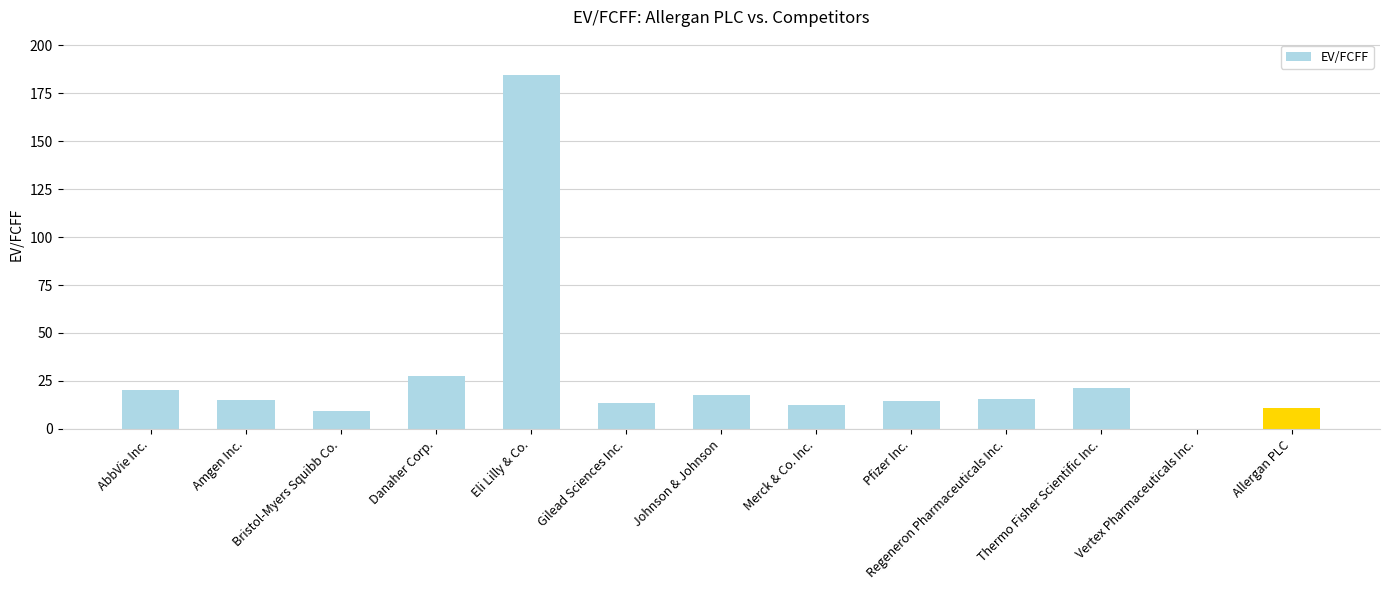

The value at Vertex Pharmaceuticals Inc. is 0.0. True or false?

True